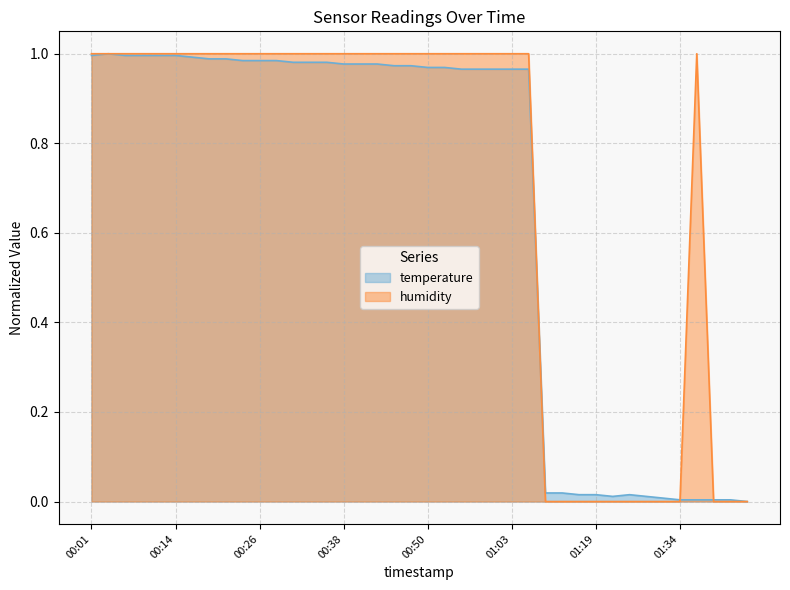

What are all the series names shown in the legend?

temperature, humidity